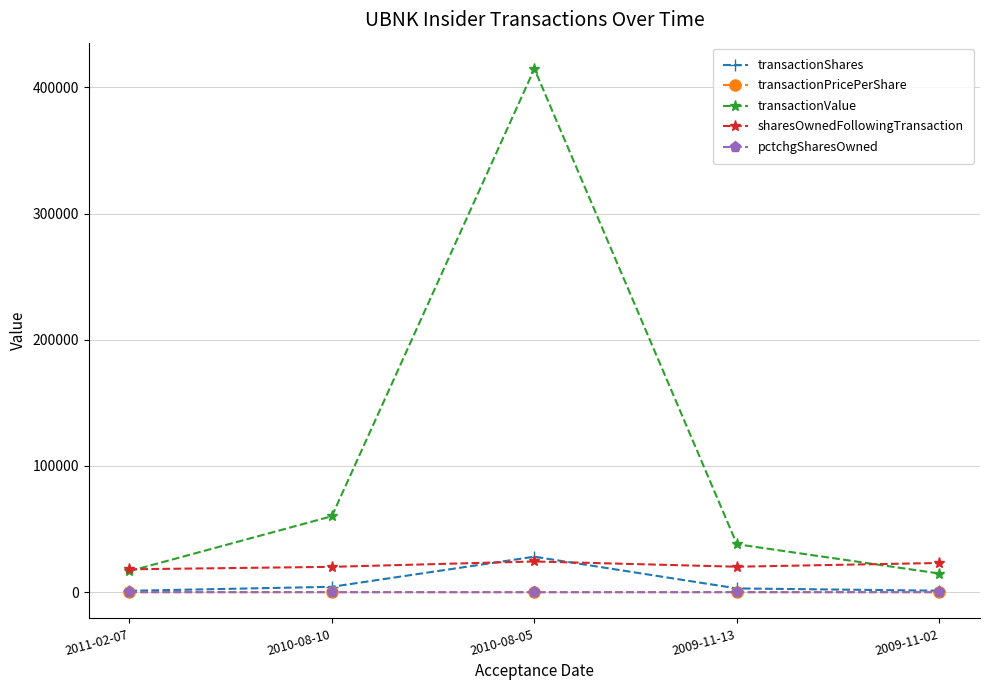

What is the label of the 4th point from the left?

2009-11-13